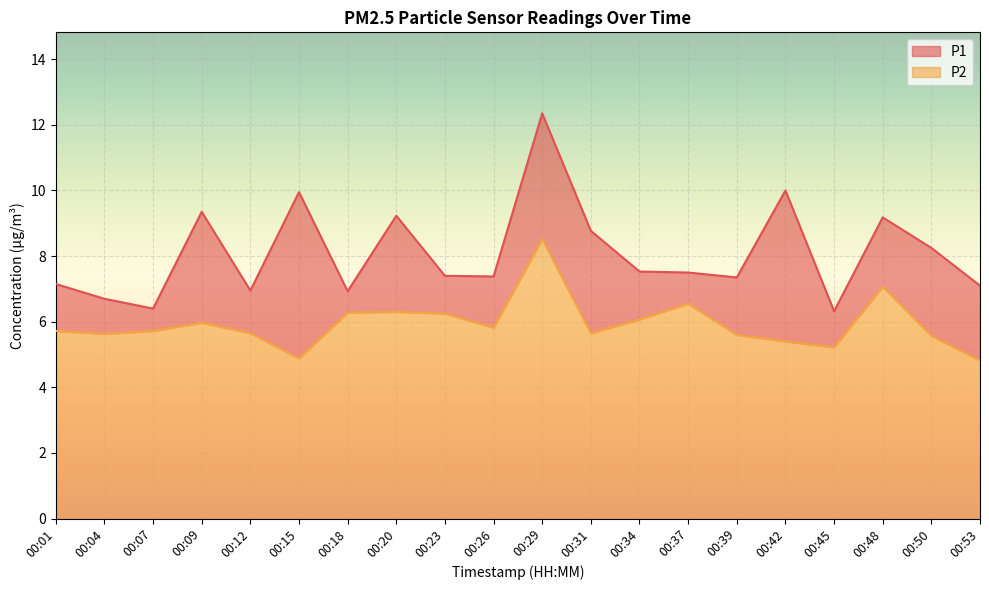

How many values in the P1 series exceed 7?

15